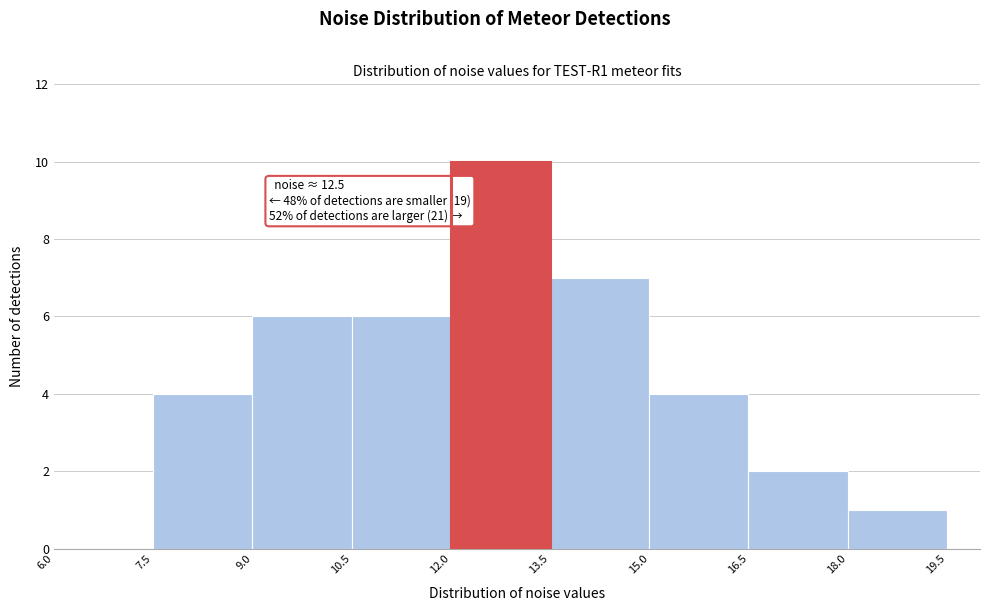

Around what value on the x-axis is the tallest bar? Give the approximate position of its centre, as read against the axis.

12.8